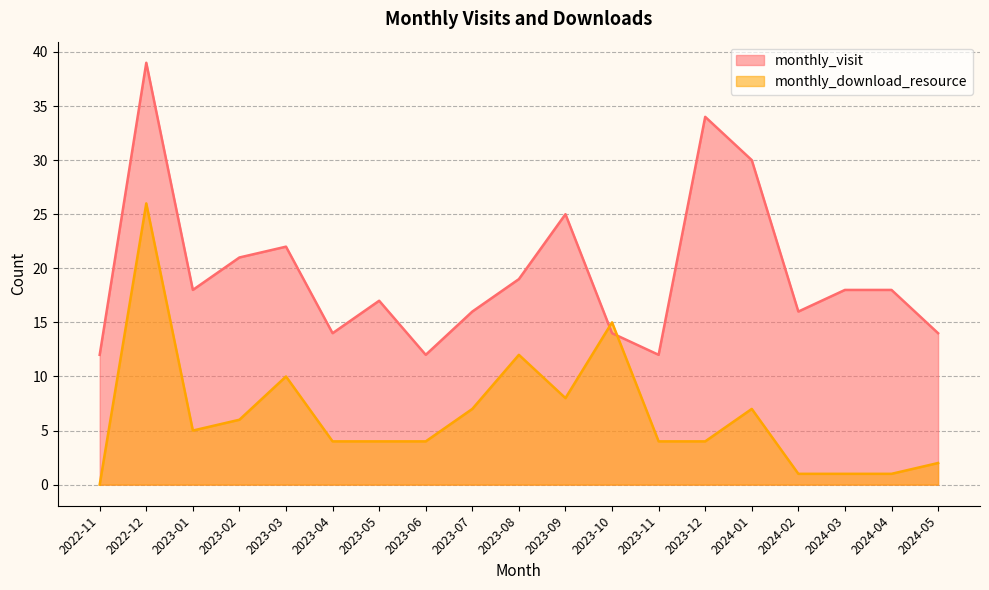

What position from the left is 2023-09?

11